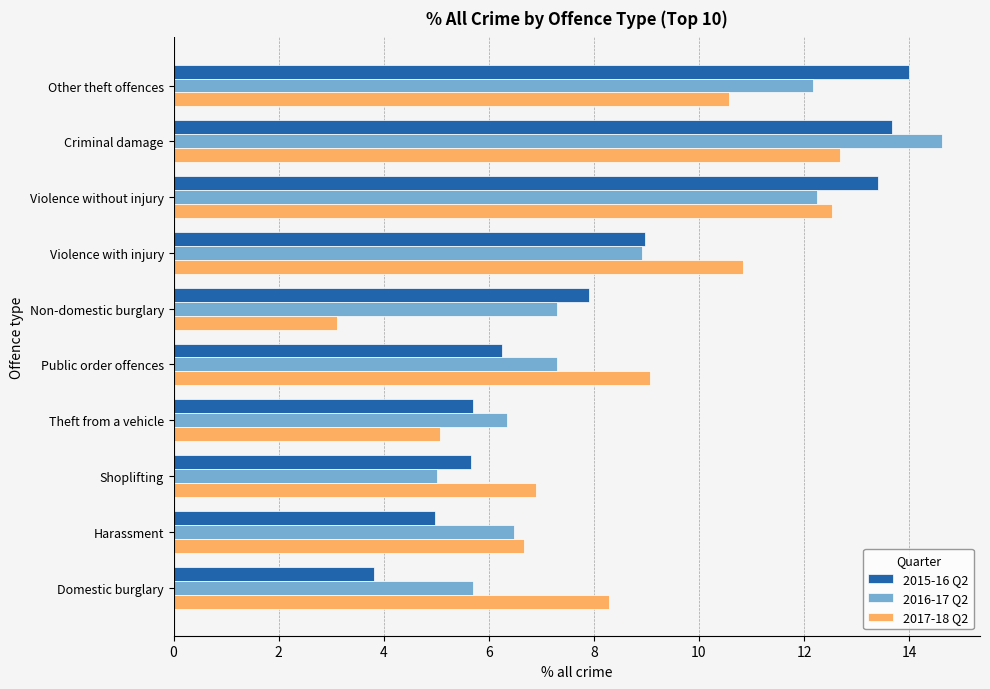

What is the difference between the maximum and minimum values in the 2015-16 Q2 series?

10.2